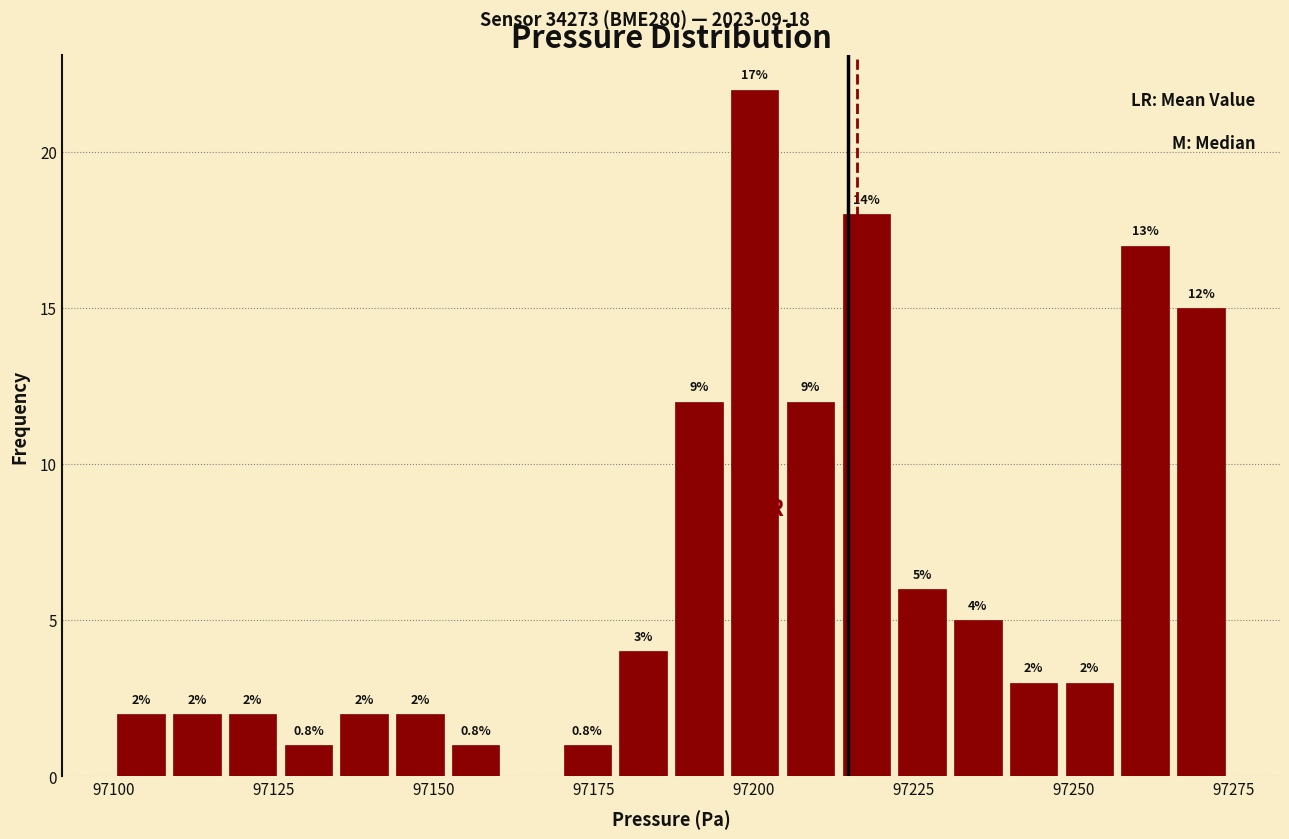

Read against the x-axis, roughly where is the centre of the tallest bar?

97200